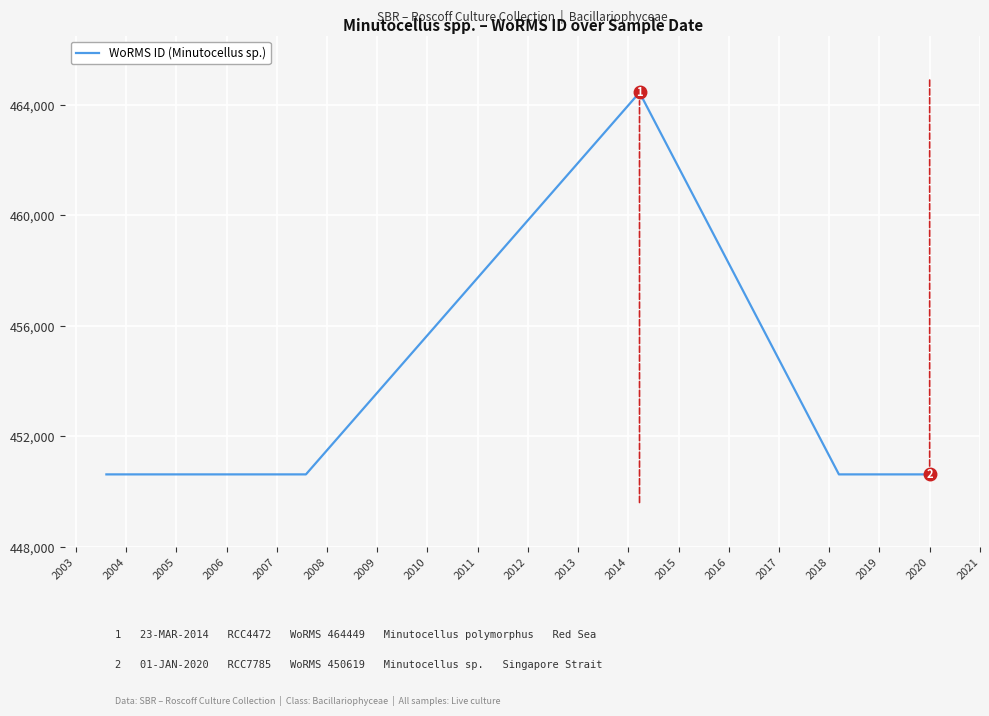

What is the value of the 3rd point from the left?

464449